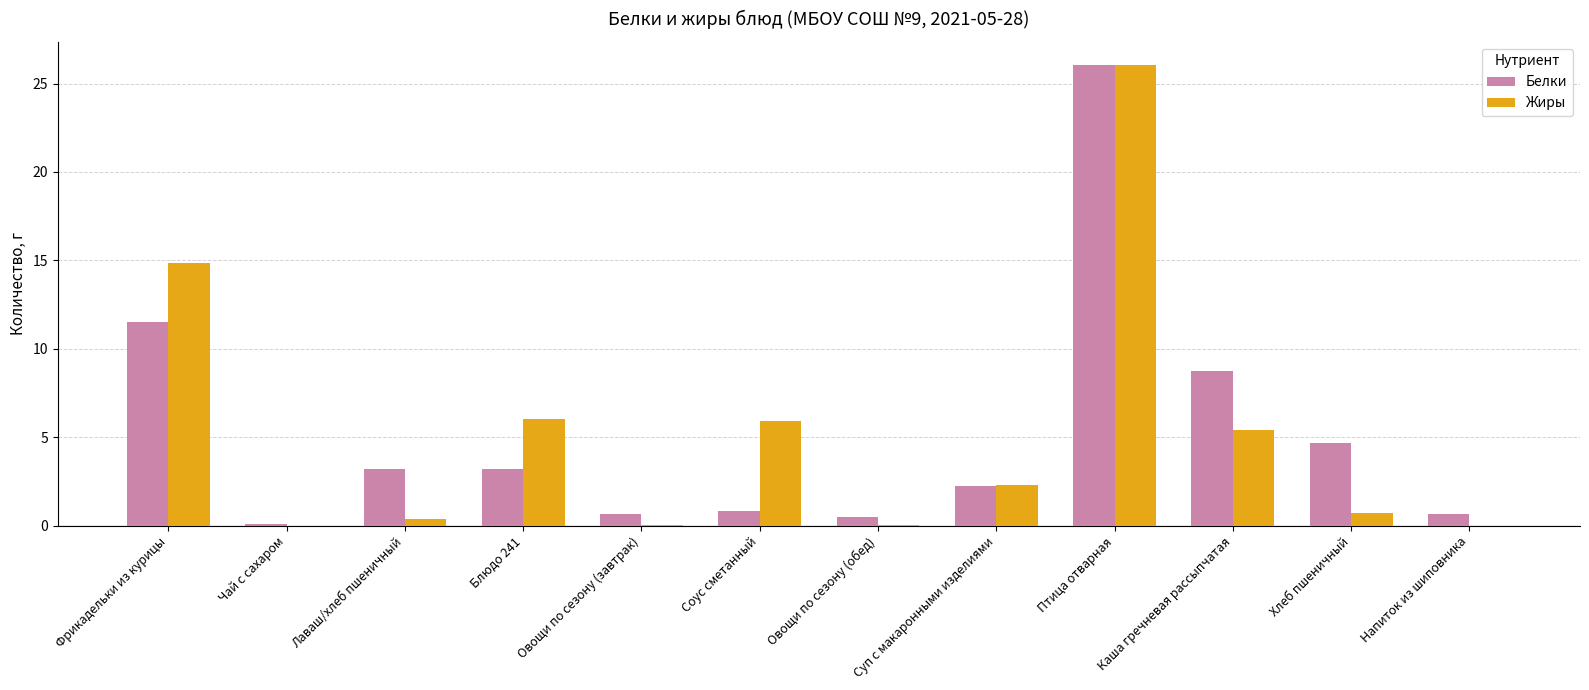

Are the bars horizontal?

No